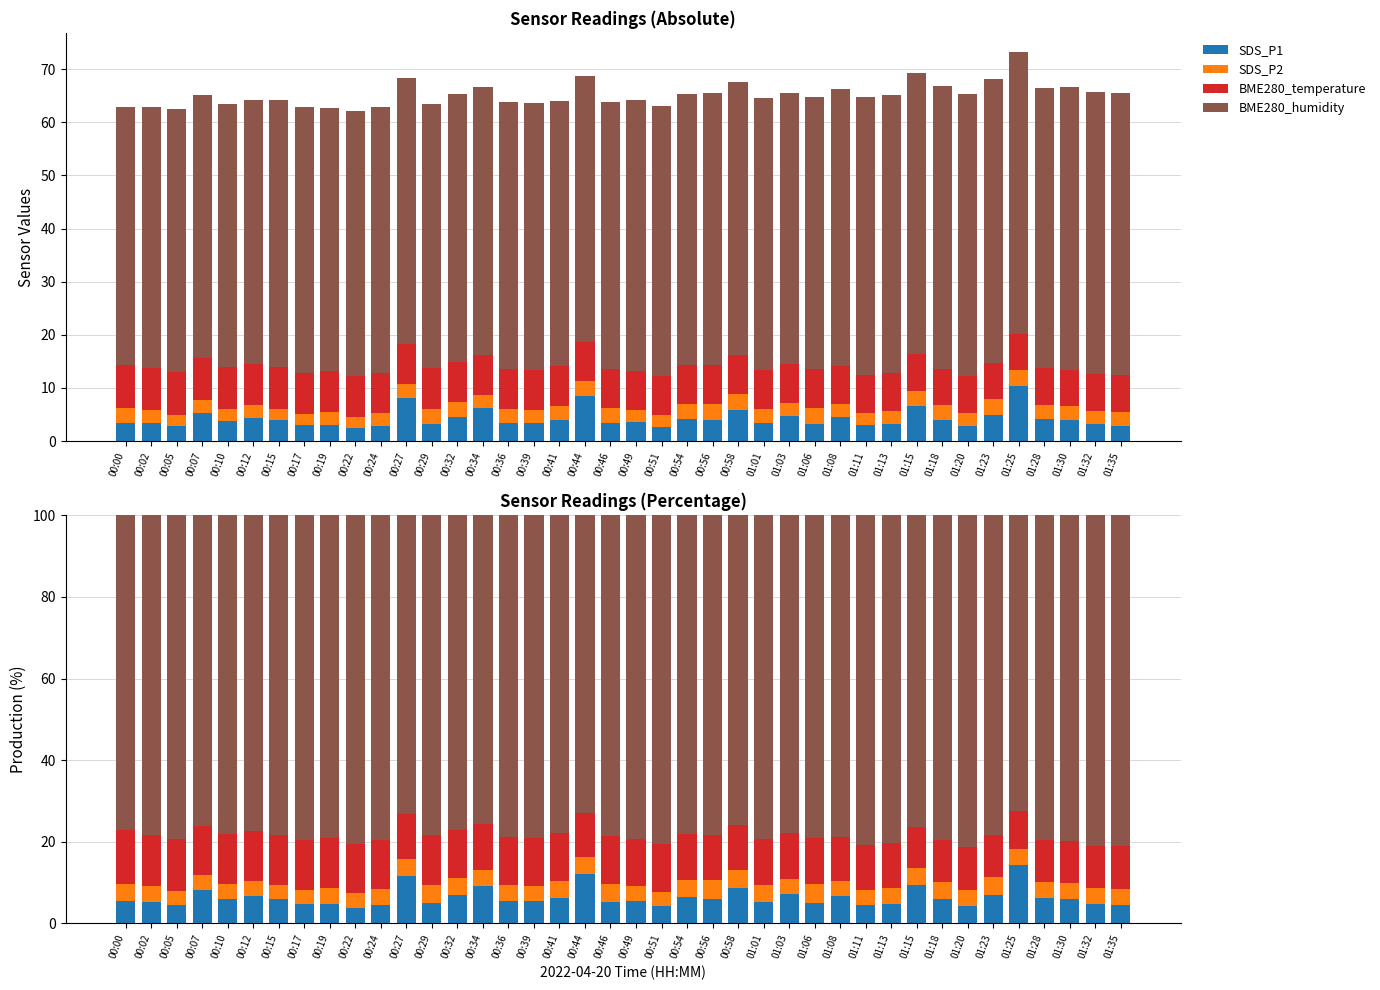

Which series has the largest total across all categories?

BME280_humidity